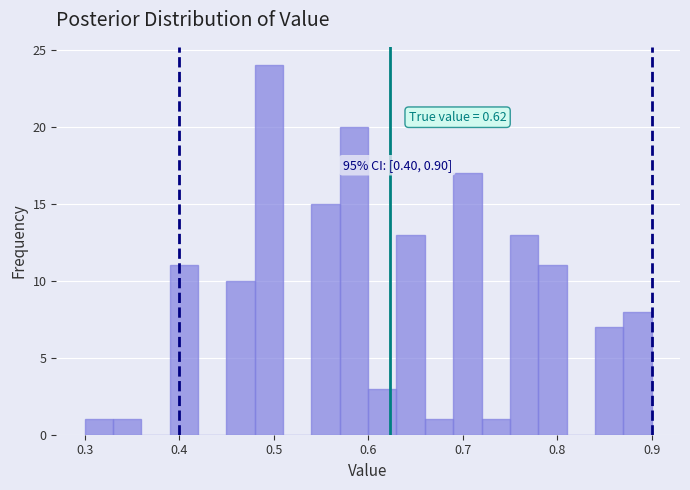

Read against the x-axis, roughly where is the centre of the tallest bar?

0.50